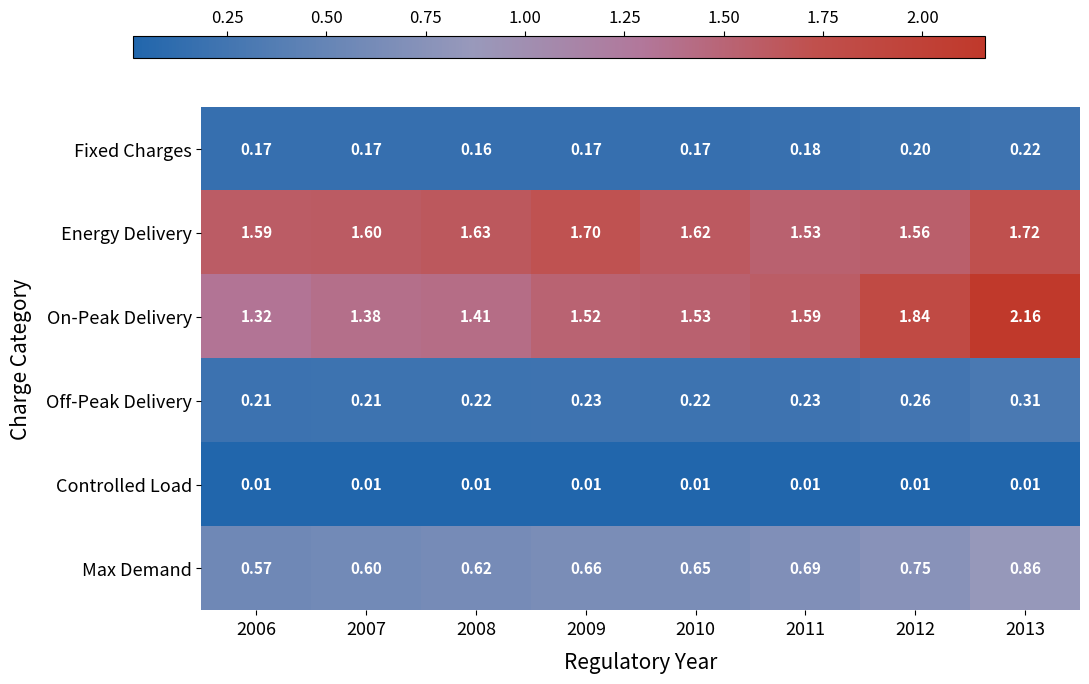

What is the difference between the maximum and minimum values in the Max Demand series?

0.3